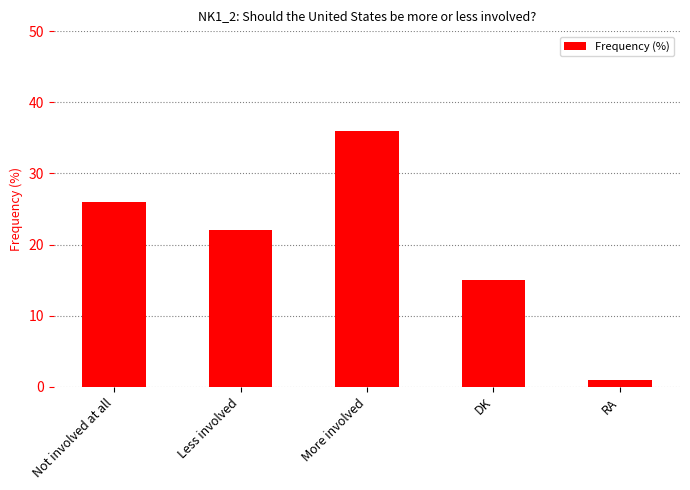

List the labels in order of value, smallest first.

RA, DK, Less involved, Not involved at all, More involved